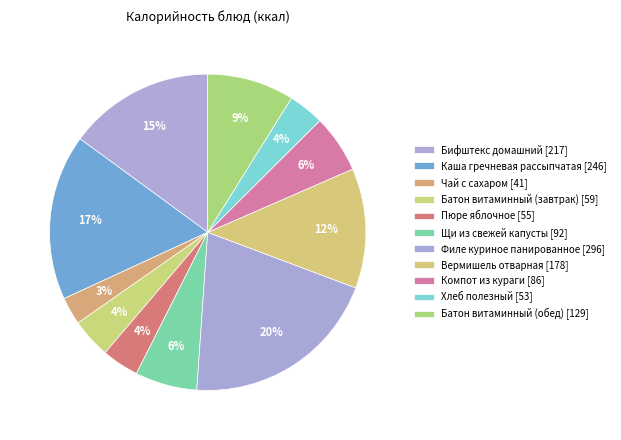

To the nearest percent, what is the difference between the largest and smallest slice percentages?

18%